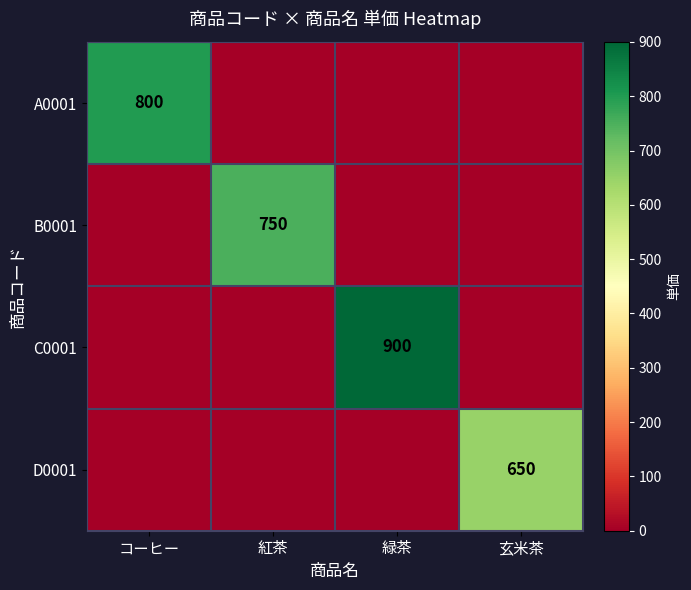

True or false: C0001 has a value of 1363 at 緑茶.

False